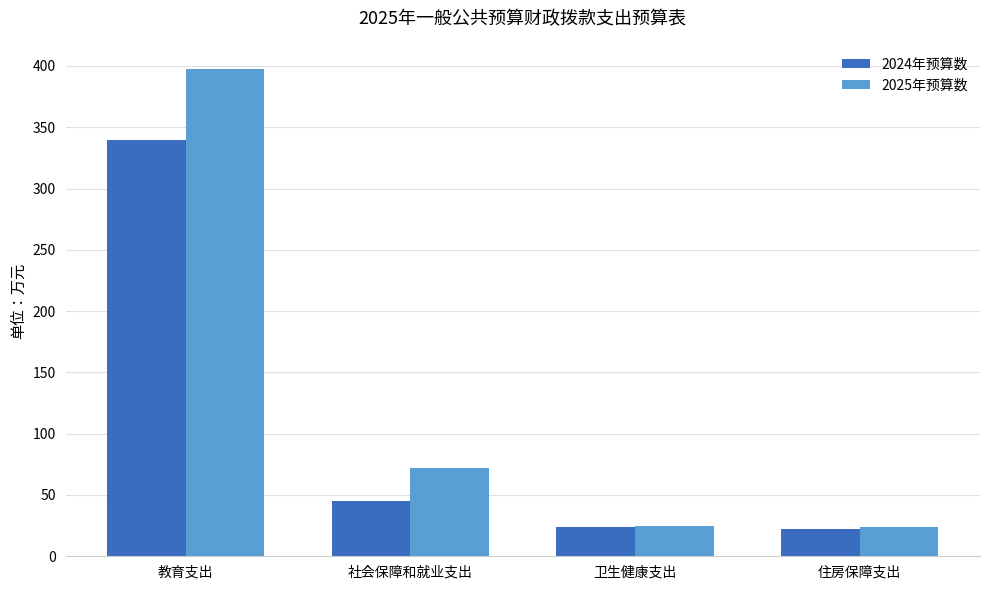

What is the sum of the 2024年预算数 values at 社会保障和就业支出 and 教育支出?

384.9